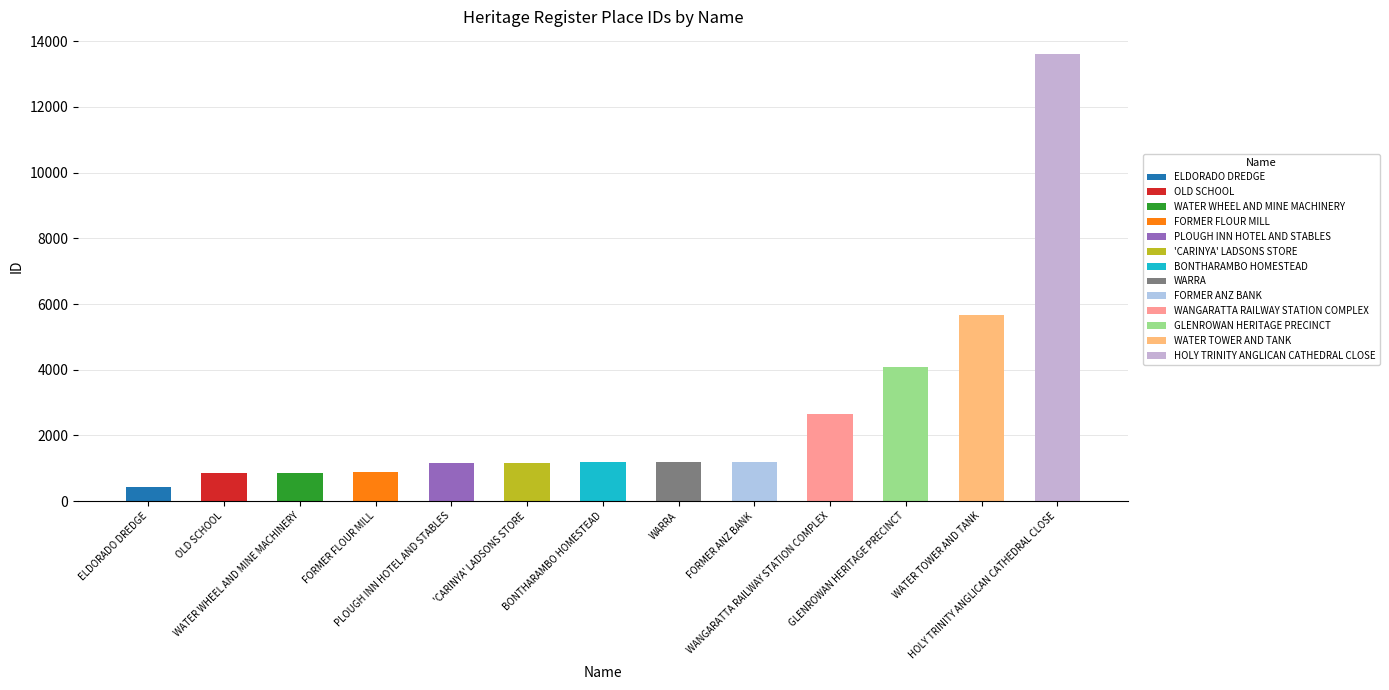

At which category does the chart reach its minimum across all series?

ELDORADO DREDGE